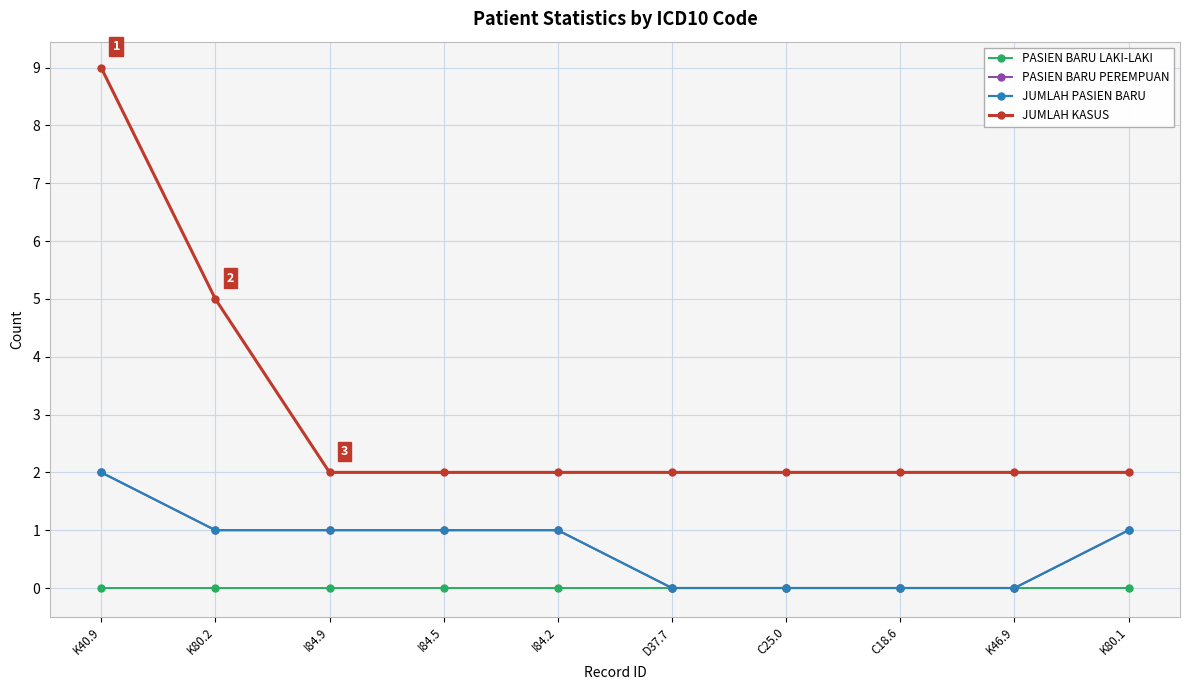

Is this an area chart (filled region under the line)?

No